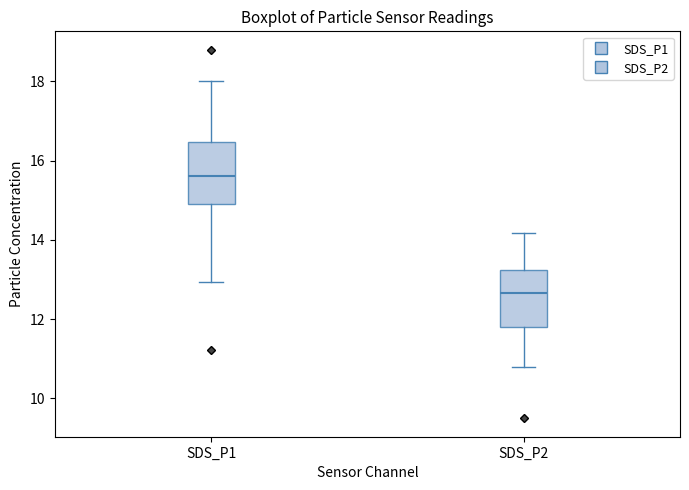

Reading left to right, transcribe this box plot: for each box, give where its median line is, the range the box spans, and where its two whiskers end, as read against the y-axis. The values are not printed on the chart, so give them approximately, as read against the axis.

SDS_P1: median 15.6, box 15.0 to 16.4, whiskers 13.0 to 18.0
SDS_P2: median 12.6, box 11.8 to 13.2, whiskers 10.8 to 14.2